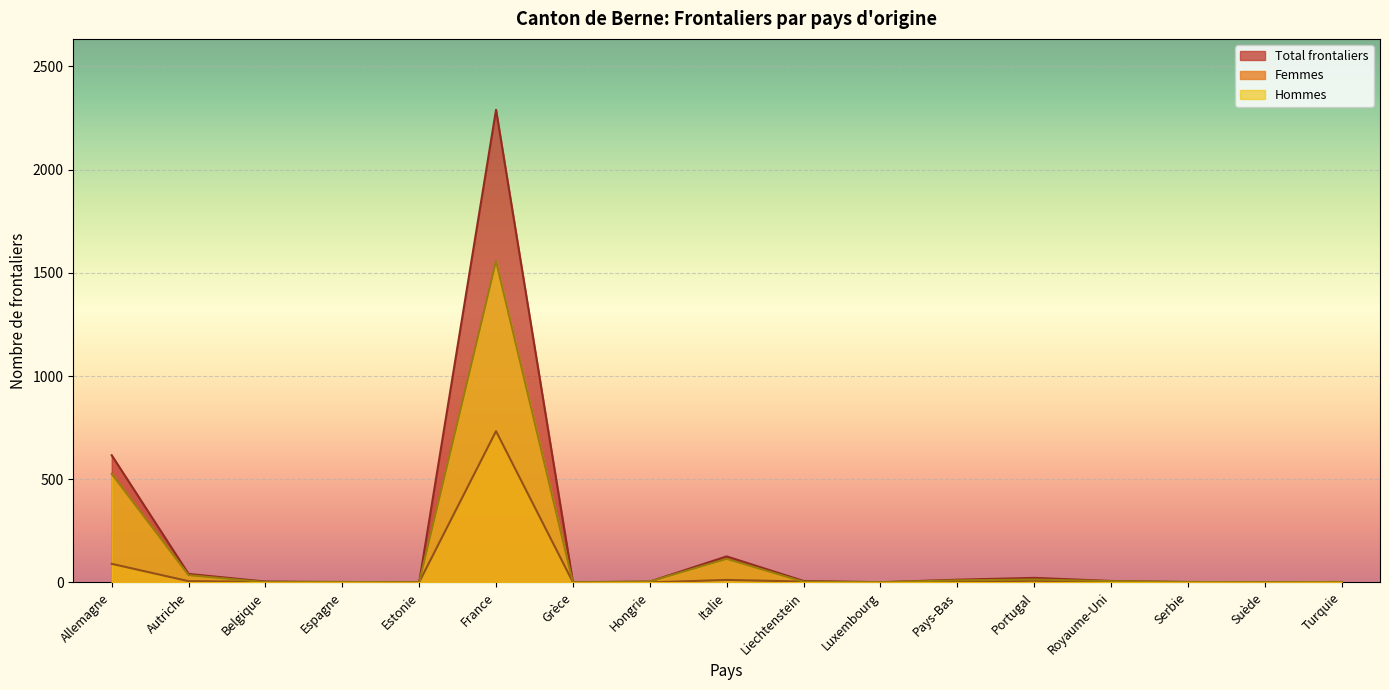

Count the number of data series in this chart.

3